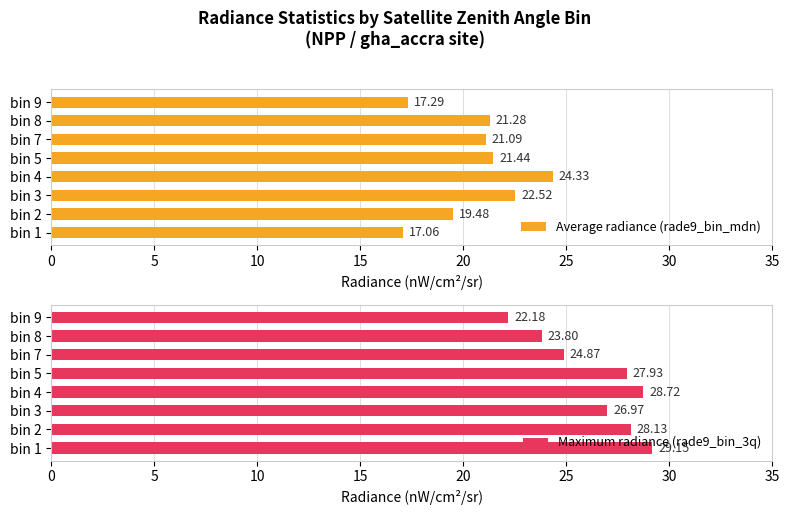

What is the value of the Maximum radiance (rade9_bin_3q) bar at the 2nd from the left?

28.1